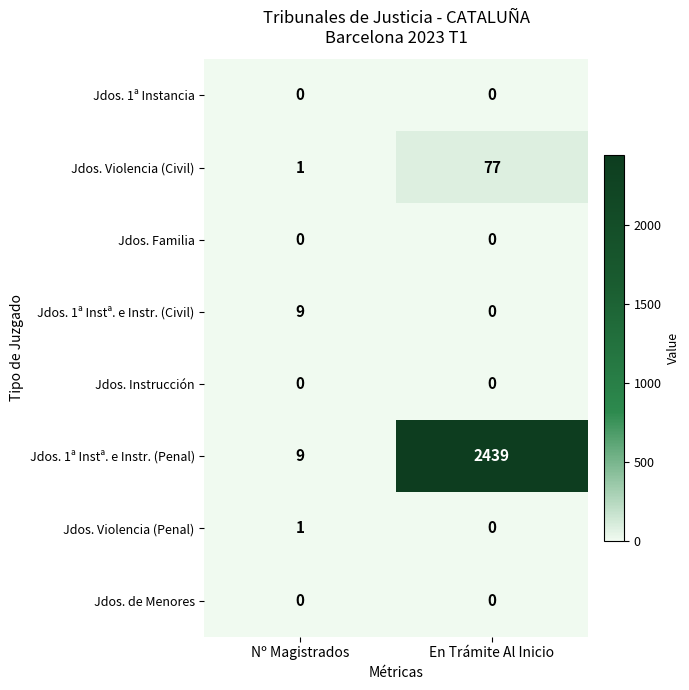

Read the Jdos. 1ª Instª. e Instr. (Penal) value at En Trámite Al Inicio.

2439